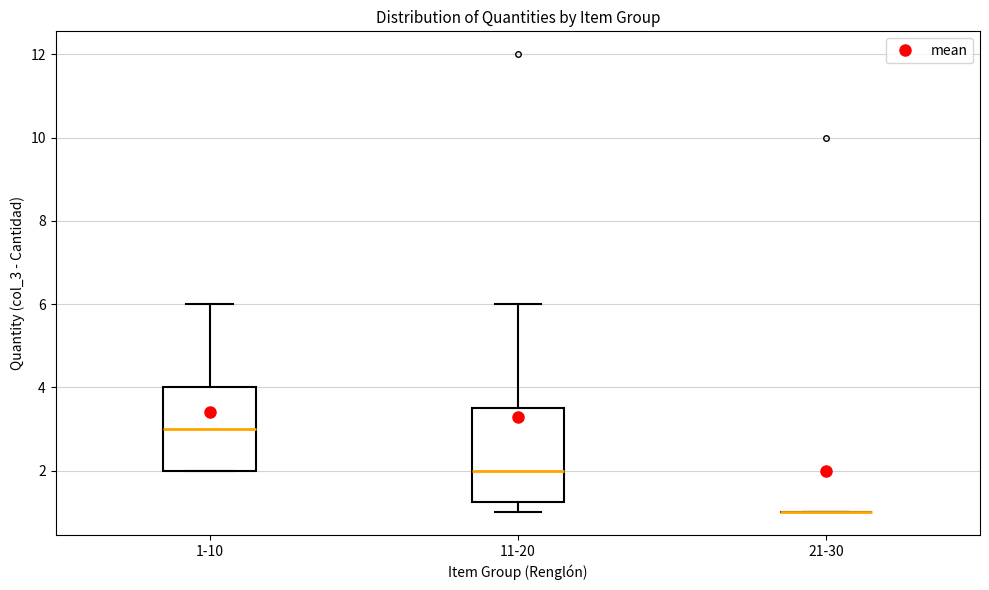

Reading left to right, transcribe this box plot: for each box, give where its median line is, the range the box spans, and where its two whiskers end, as read against the y-axis. The values are not printed on the chart, so give them approximately, as read against the axis.

1-10: median 3.0, box 2.0 to 4.0, whiskers 2.0 to 6.0
11-20: median 2.0, box 1.2 to 3.6, whiskers 1.0 to 6.0
21-30: box collapsed to a line at 1.0, whiskers 1.0 to 1.0